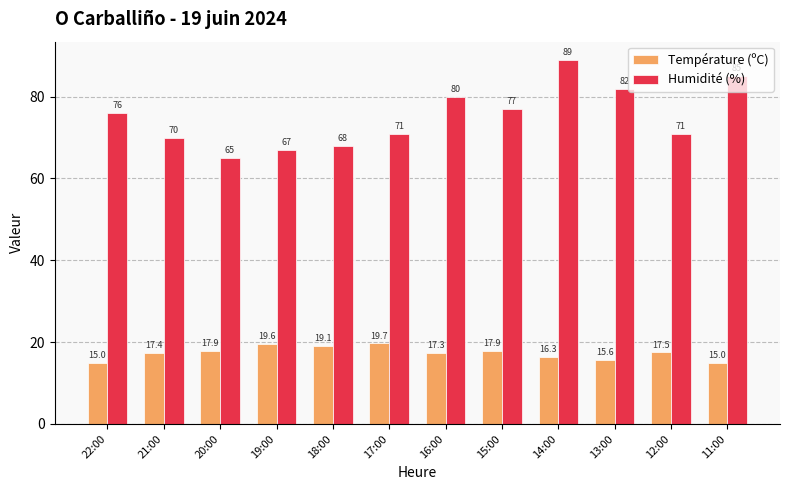

Between 20:00 and 11:00, which series saw the biggest shift?

Humidité (%)